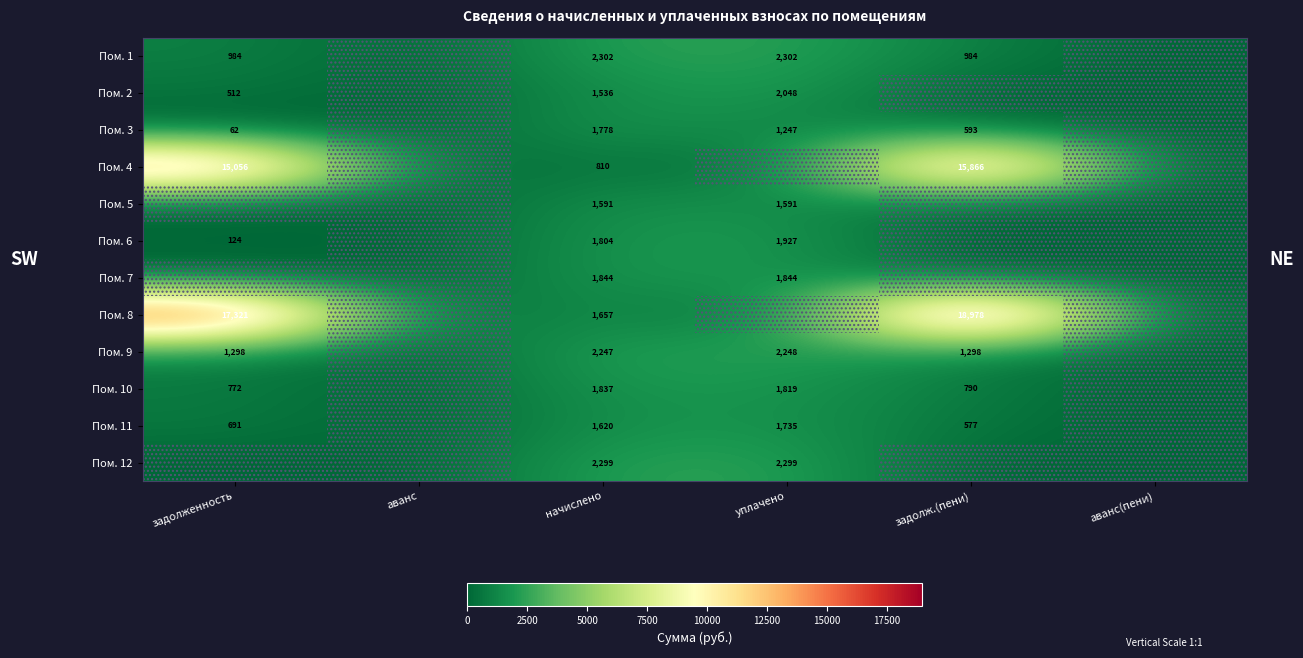

Is it true that Пом. 10 equals 772 at задолженность?

True